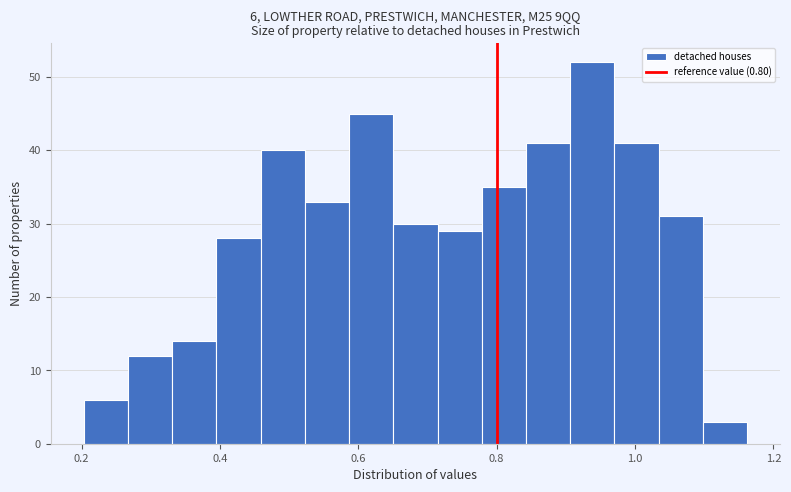

Around what value on the x-axis is the tallest bar? Give the approximate position of its centre, as read against the axis.

0.94